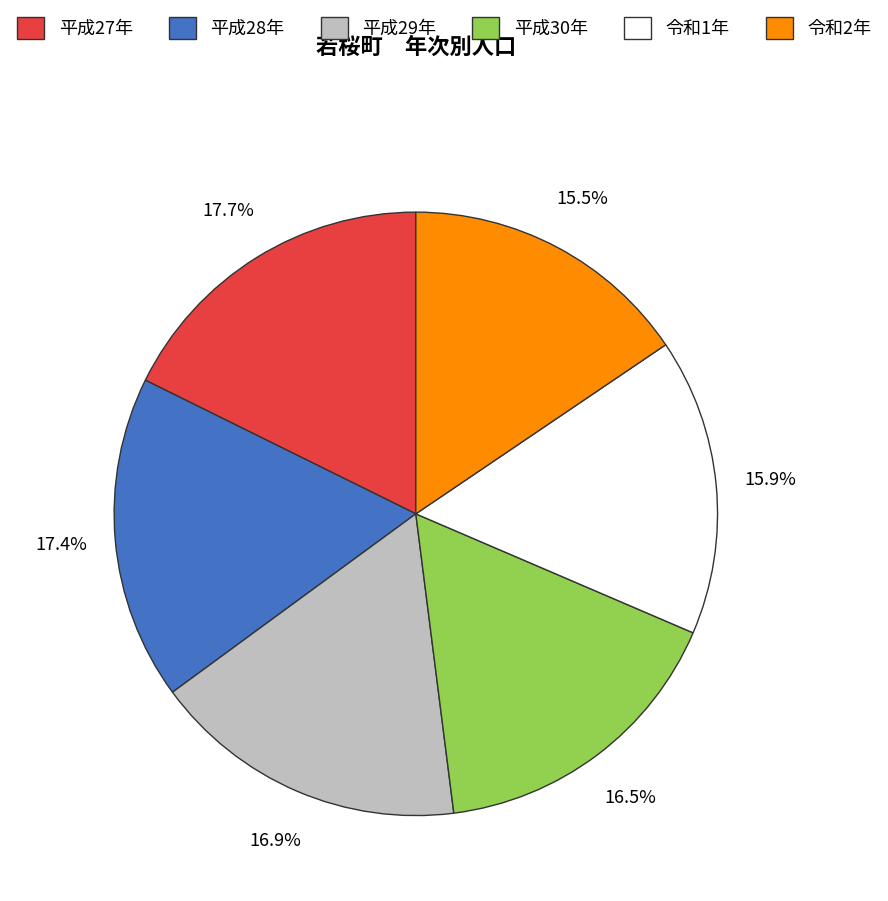

Which has a higher value, 平成30年 or 令和1年?

平成30年